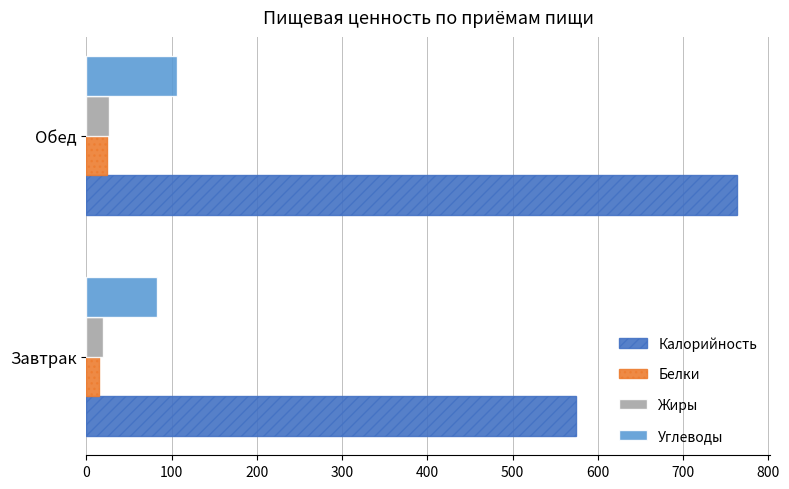

What is the difference between the maximum and minimum values in the Калорийность series?

189.2